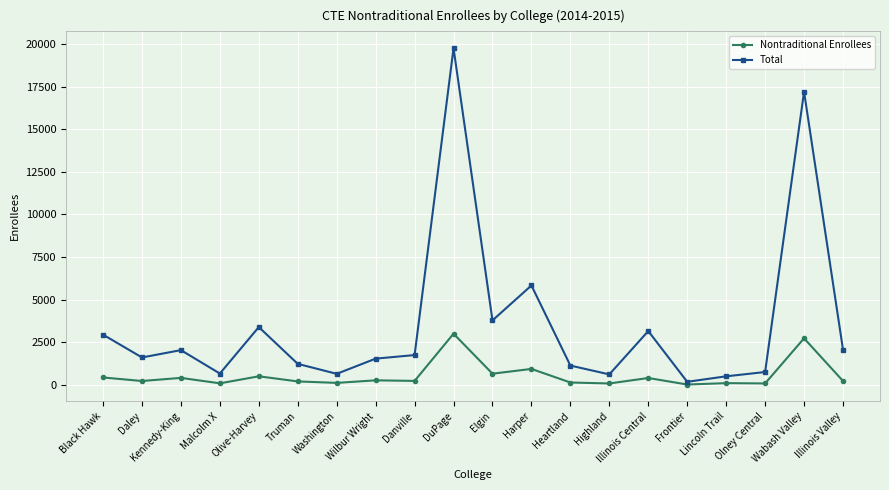

What are all the series names shown in the legend?

Nontraditional Enrollees, Total